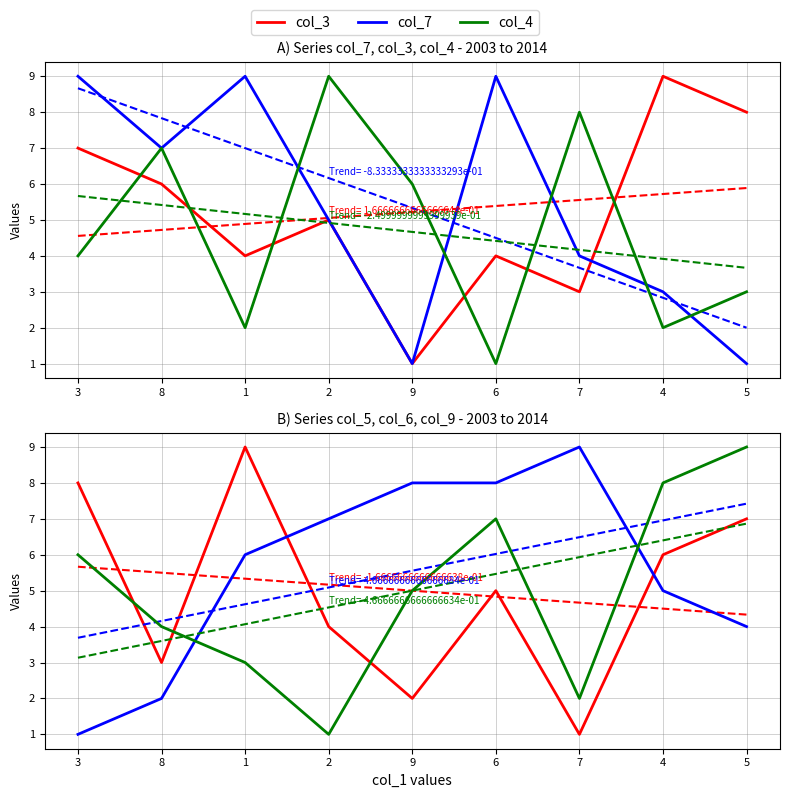

How many lines are shown in the chart?

6